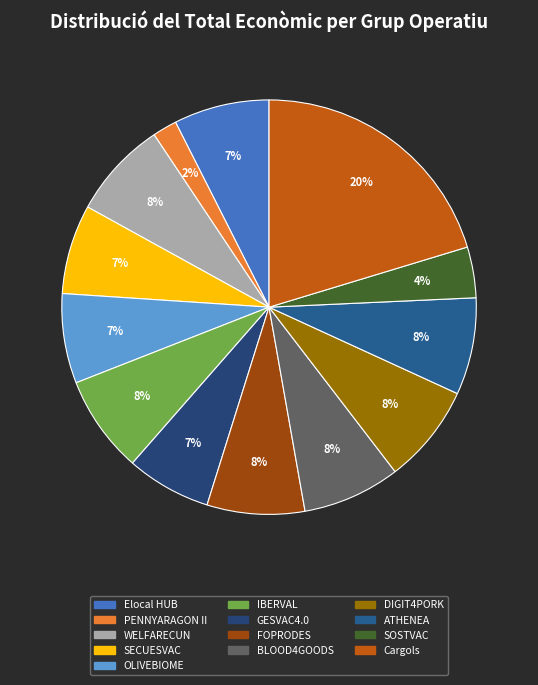

To the nearest percent, what is the combined percentage of SOSTVAC and IBERVAL?

12%